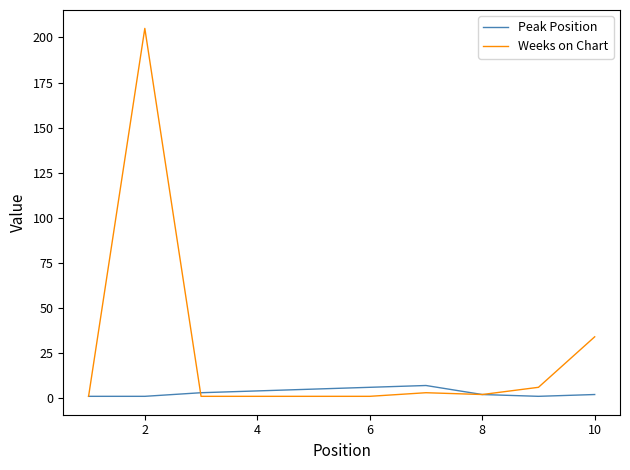

What is the sum of all Peak Position values?

32